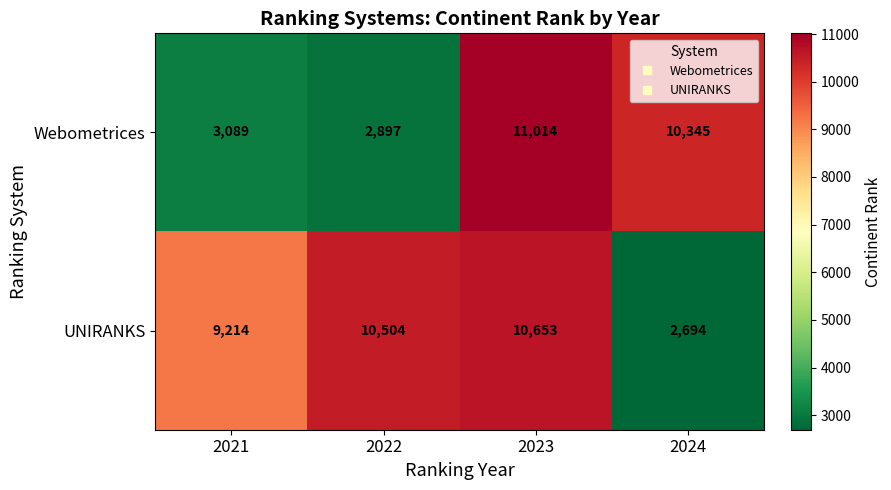

What is the maximum value shown in the chart?

11014